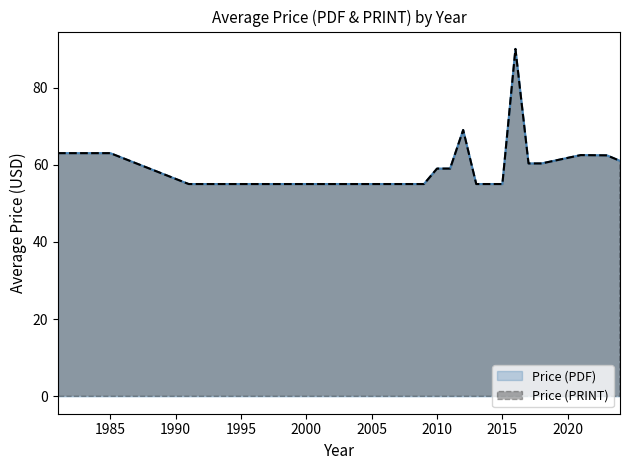

What is the difference between the maximum and minimum values in the Price (PDF) series?

35